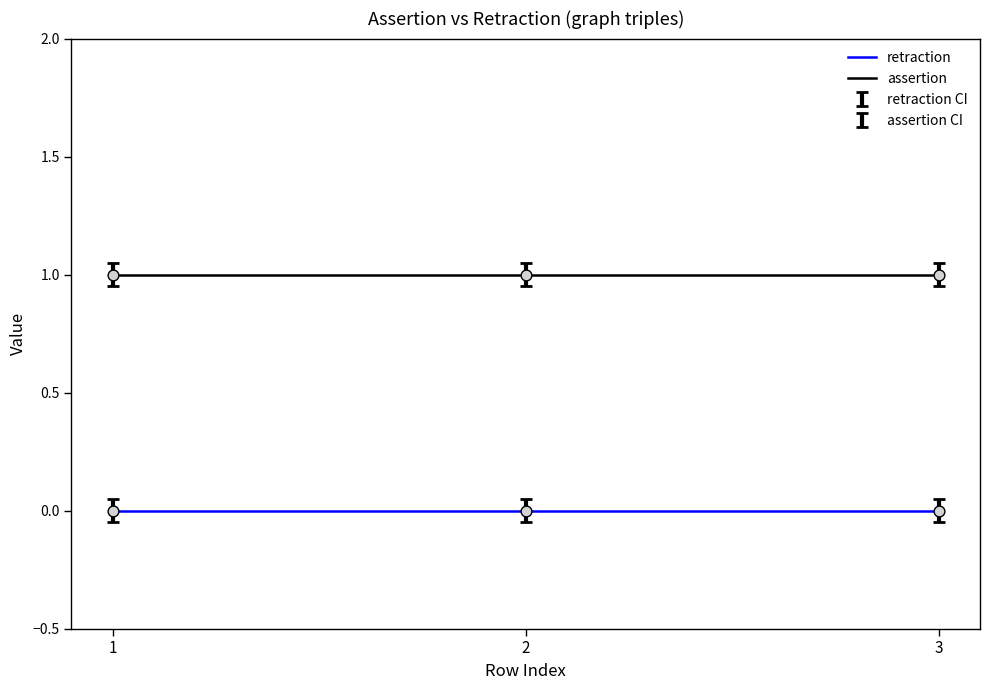

The value of assertion at 2 is 0. True or false?

False